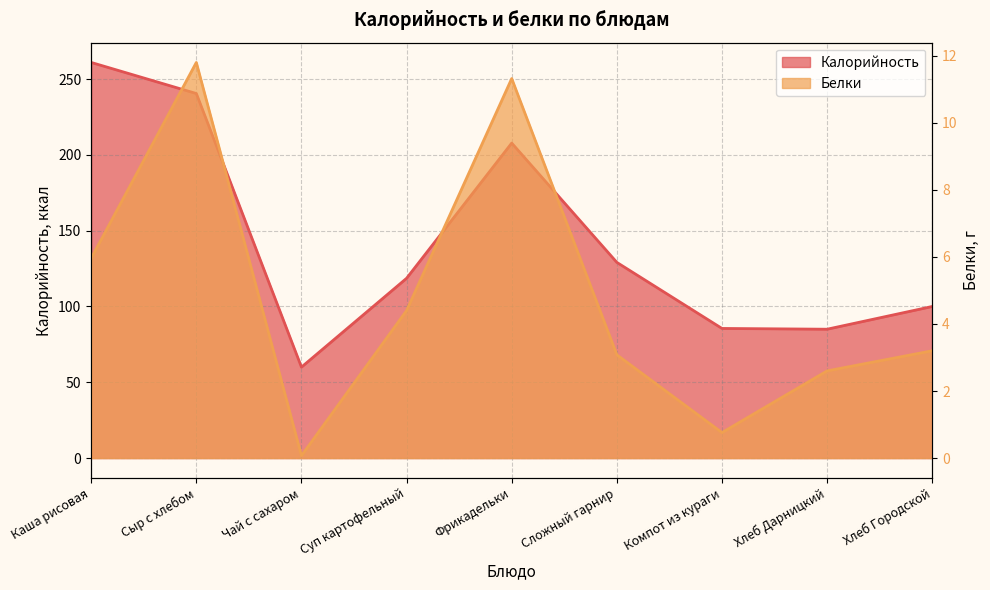

List the series in order of their overall mean, lowest first.

Белки, Калорийность